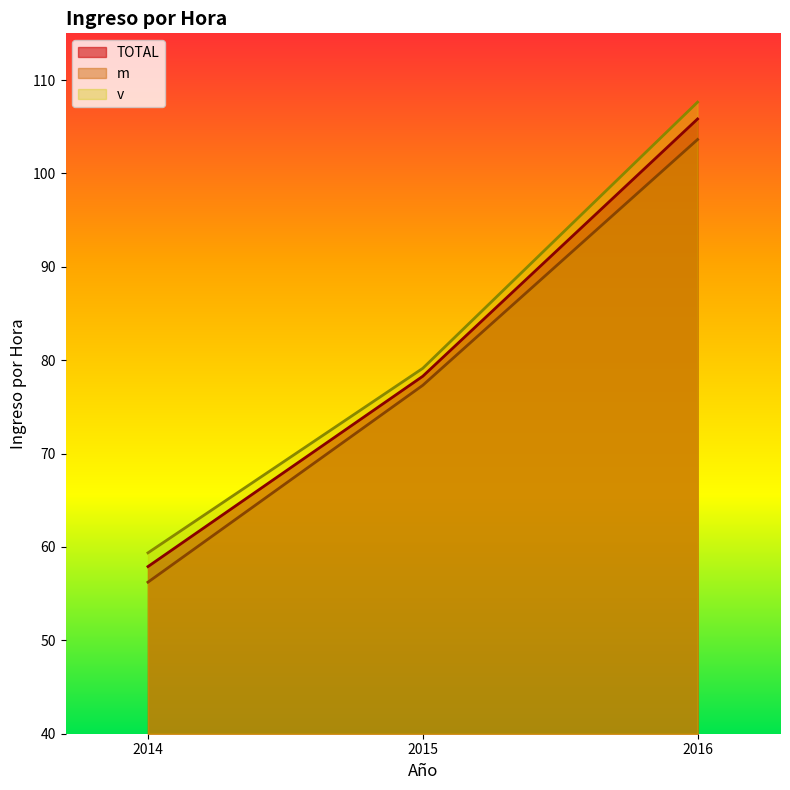

What is the value of the m point at the 3rd from the left?

103.6